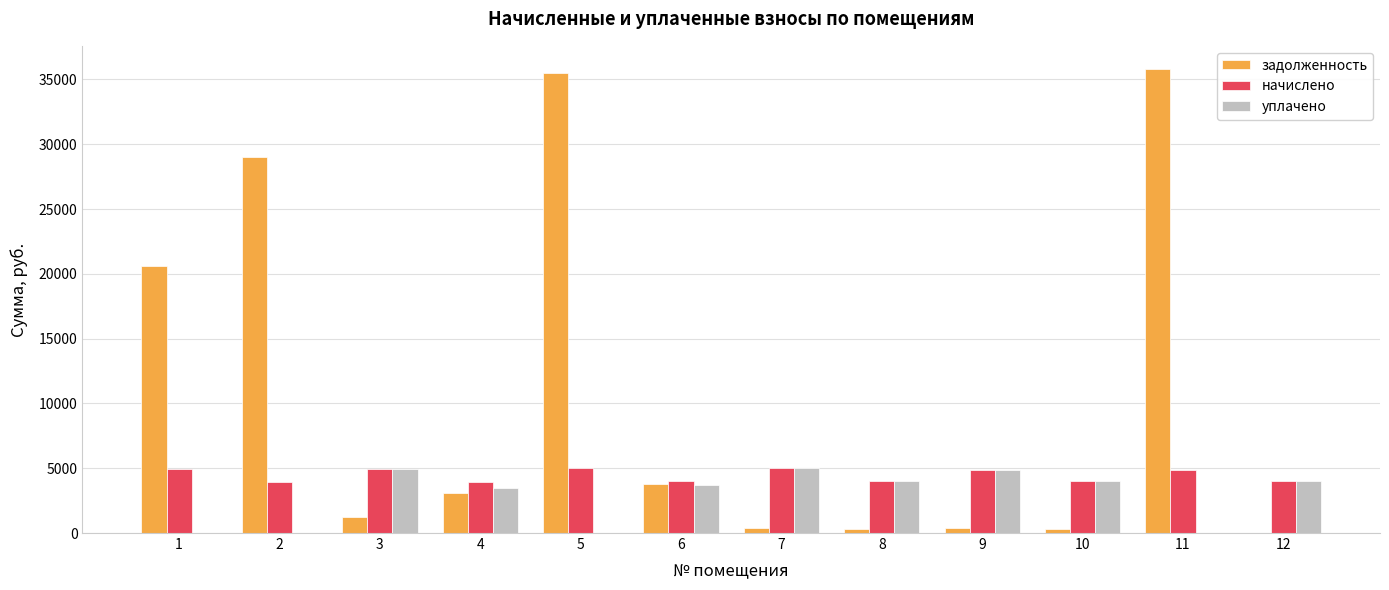

What are all the series names shown in the legend?

задолженность, начислено, уплачено